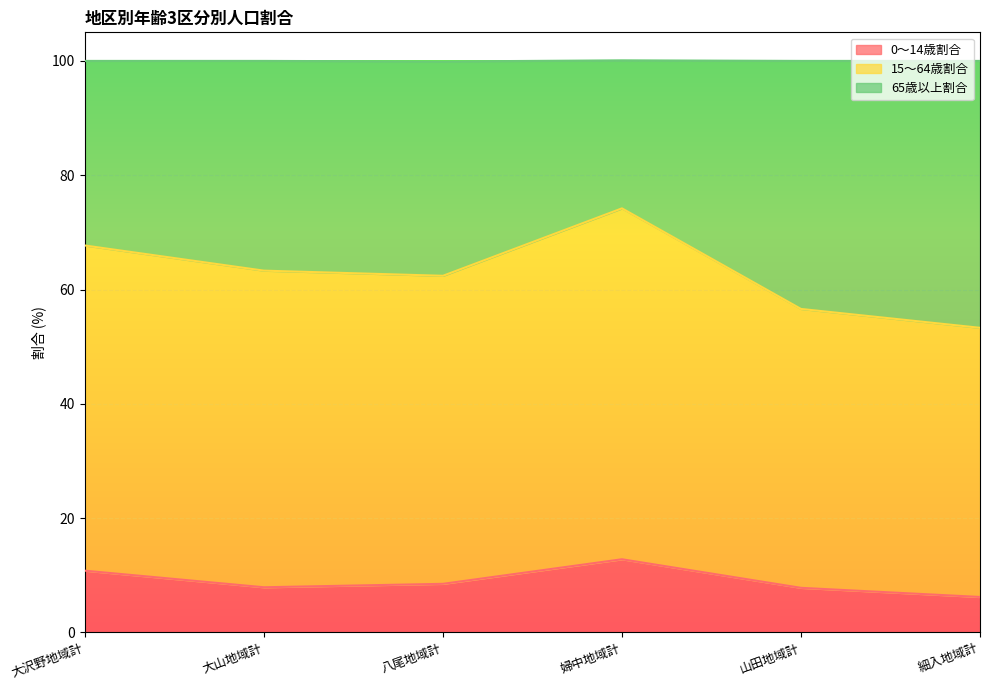

What is the highest value of the 0～14歳割合 series?

12.8